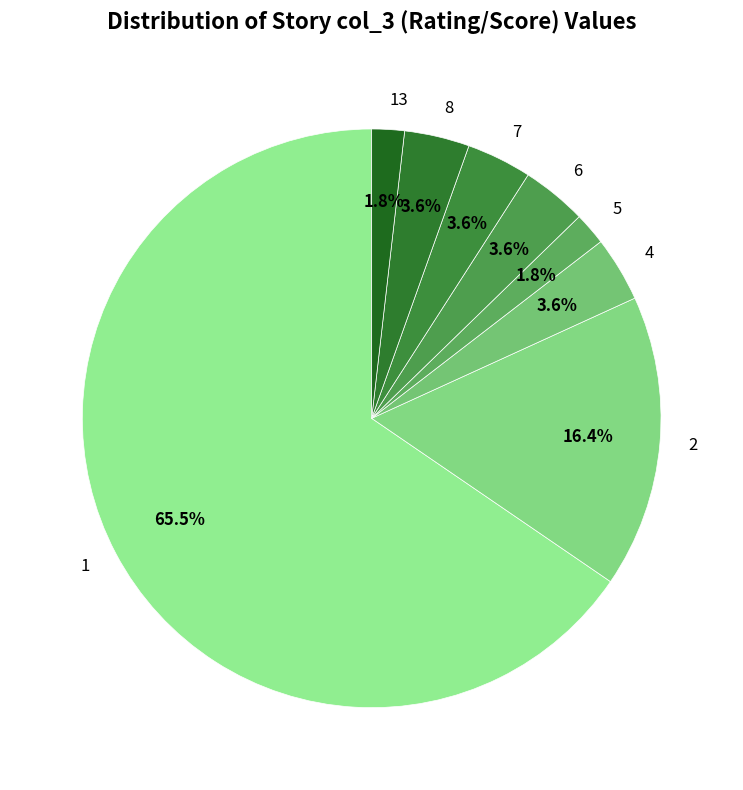

True or false: 13 accounts for 40% of the total.

False